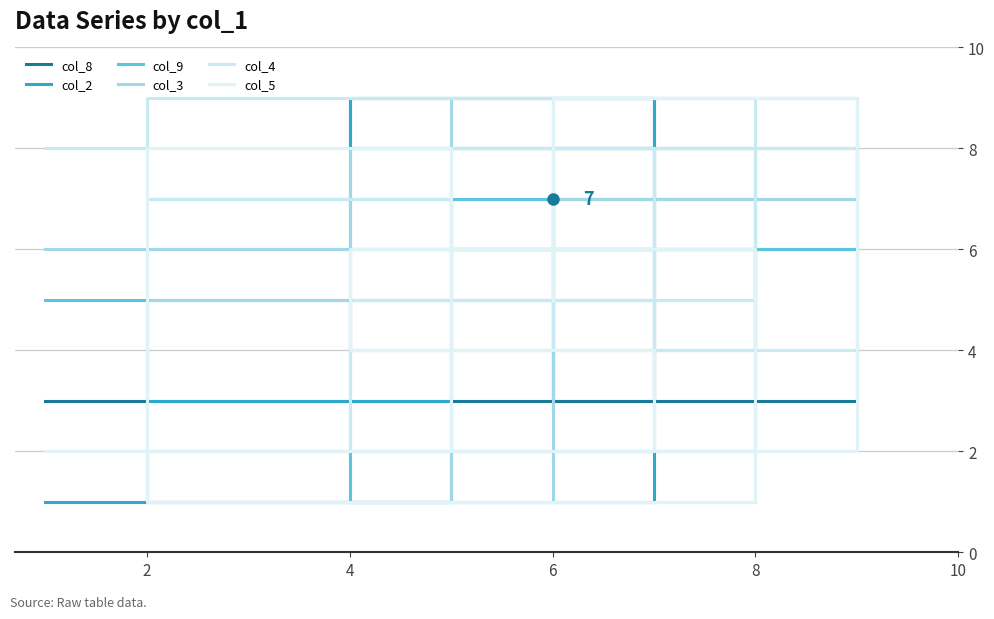

How many lines are shown in the chart?

6